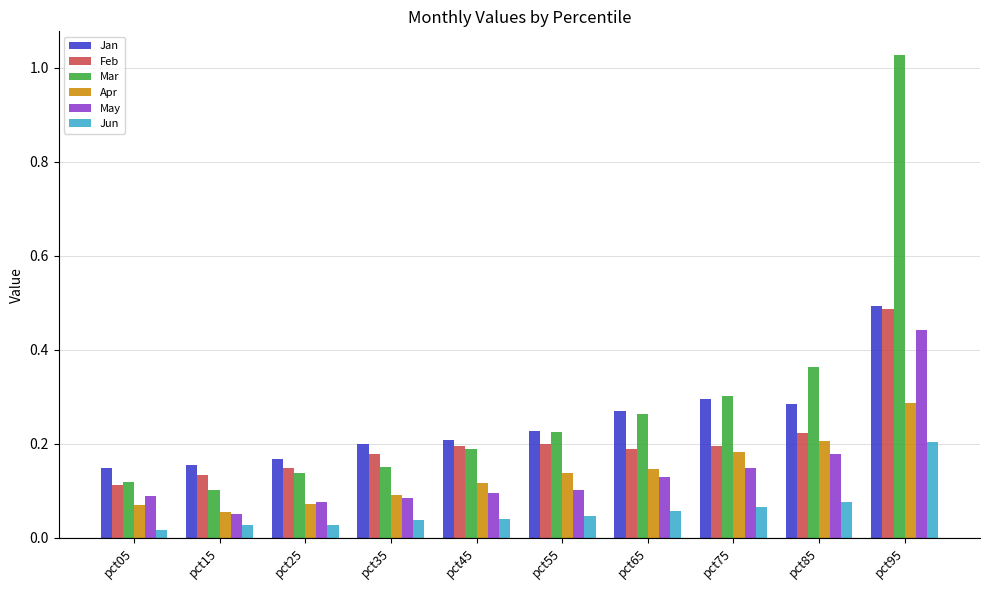

The Apr series shows 0.2 at pct45. True or false?

False